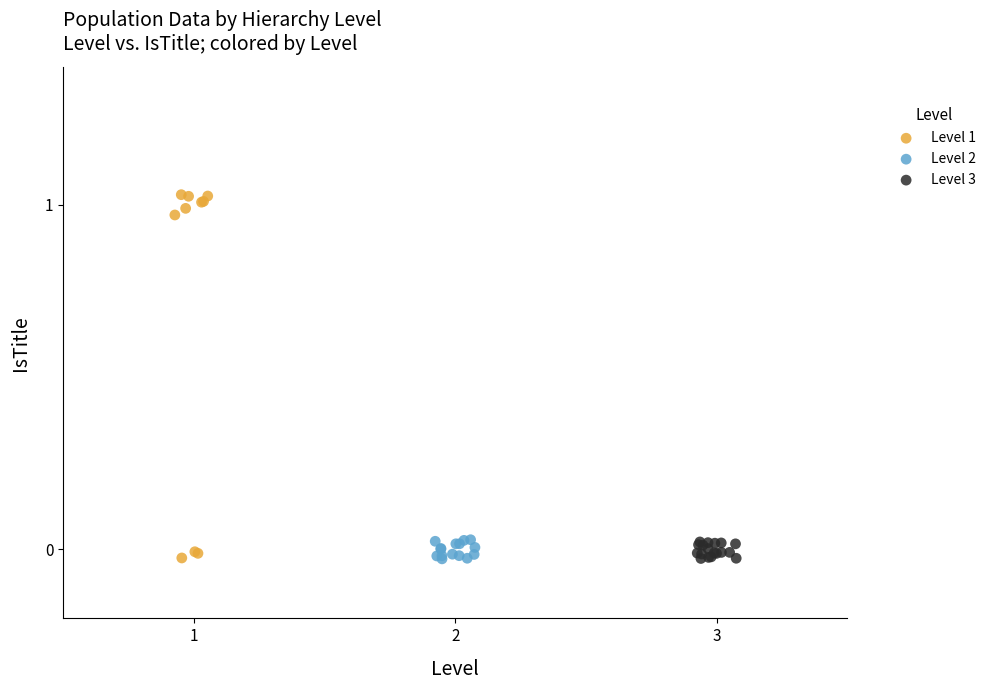

Which series has the largest Y range (max minus min)?

Level 1